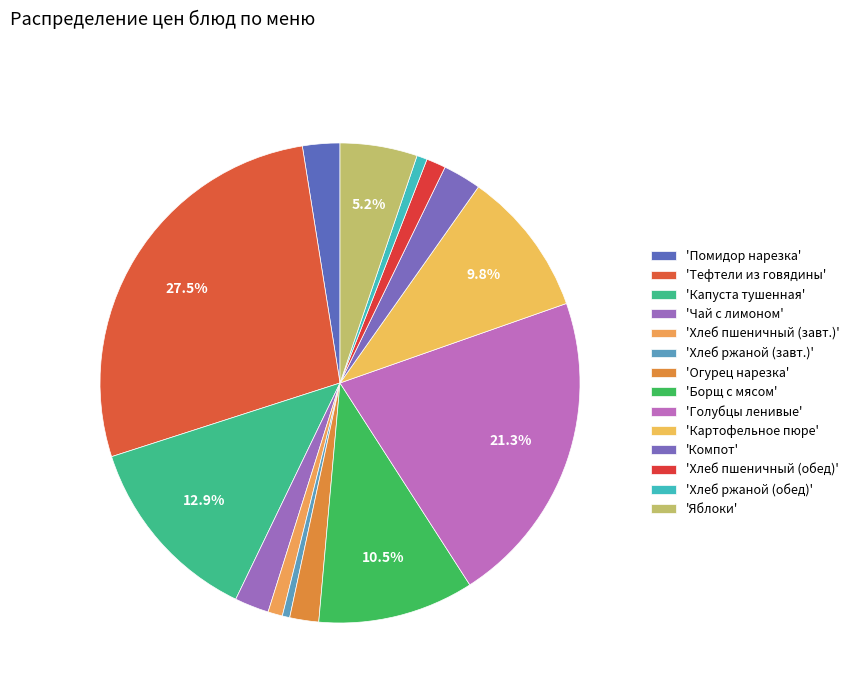

To the nearest percent, what is the average slice percentage?

7%